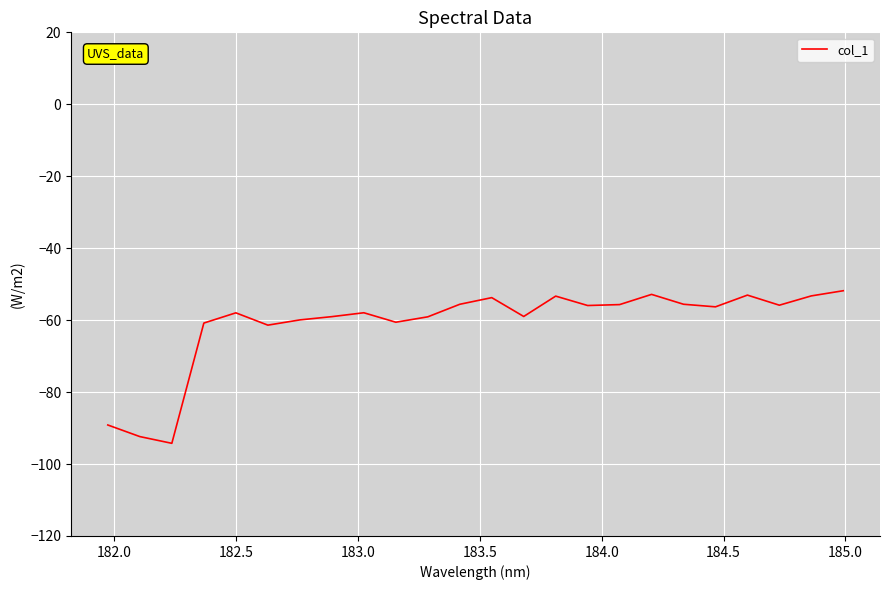

Count the number of categories in the chart.

24